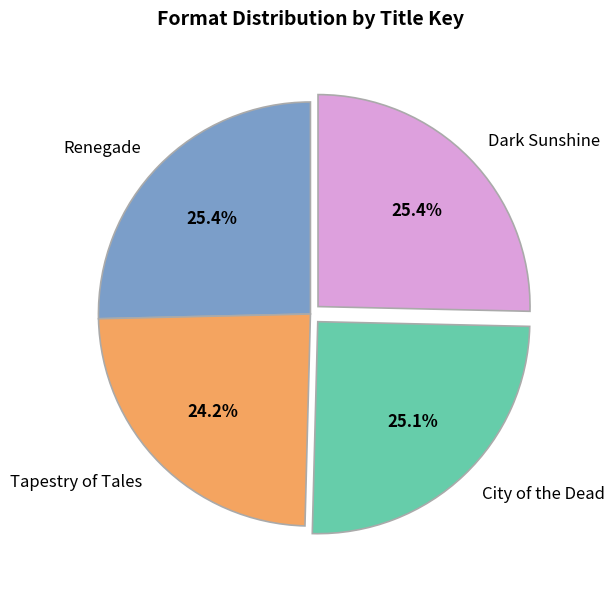

Count the number of slices in the pie.

4